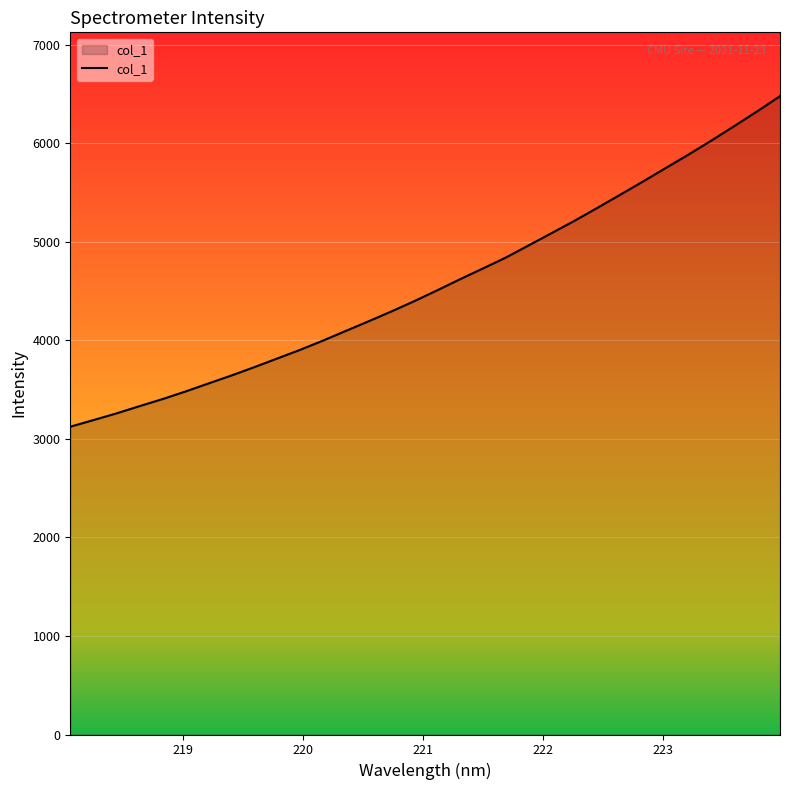

What is the greatest value displayed?

6479.9